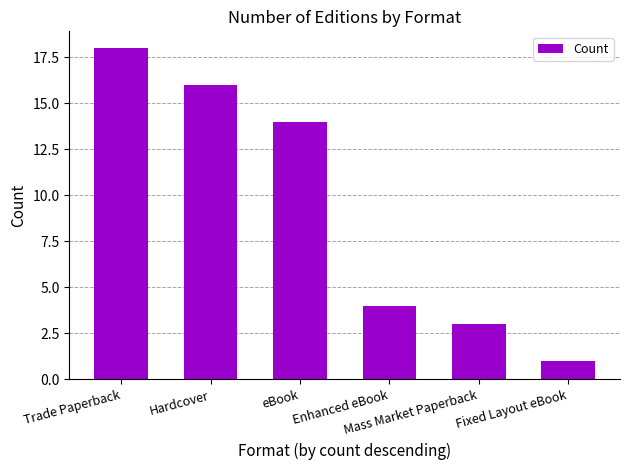

How many bars are there in total?

6